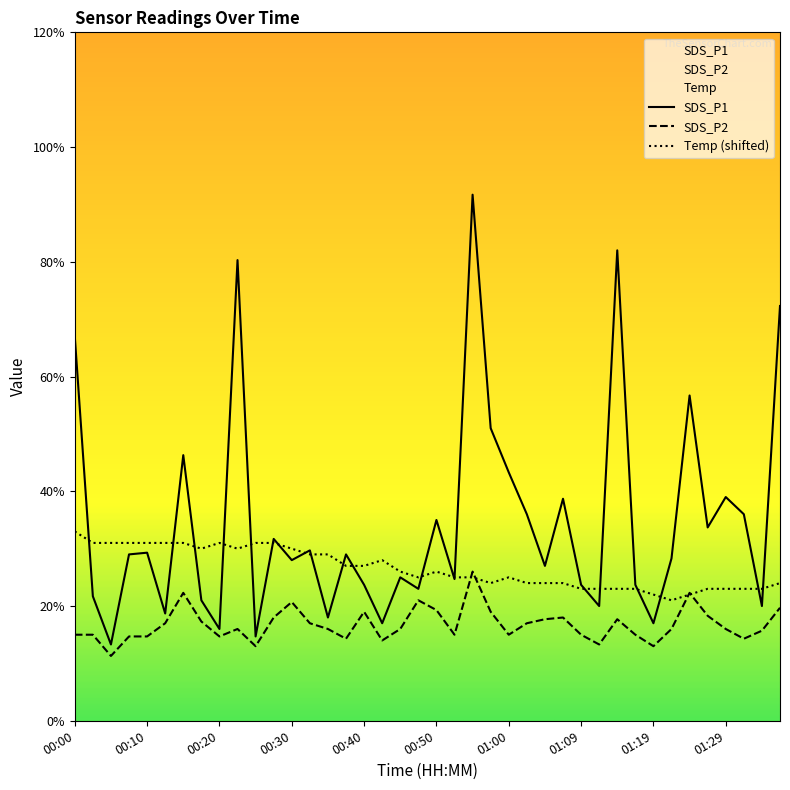

Does the chart display data point markers on the line(s)?

No